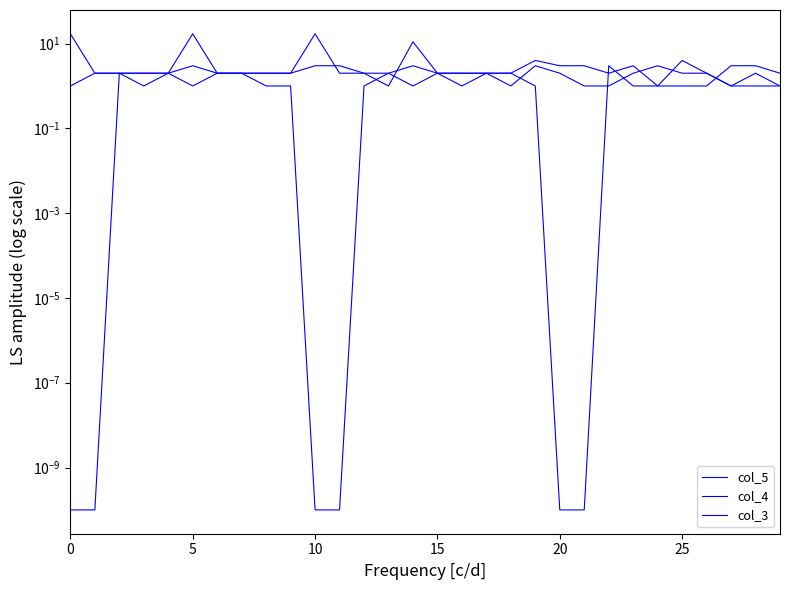

The value of col_4 at 10 is 3.0. True or false?

True